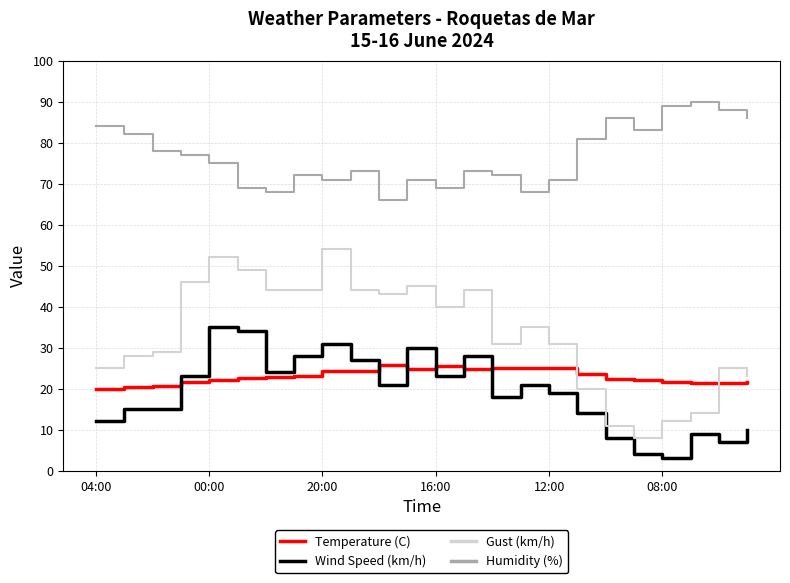

Which series has the largest total across all categories?

Humidity (%)